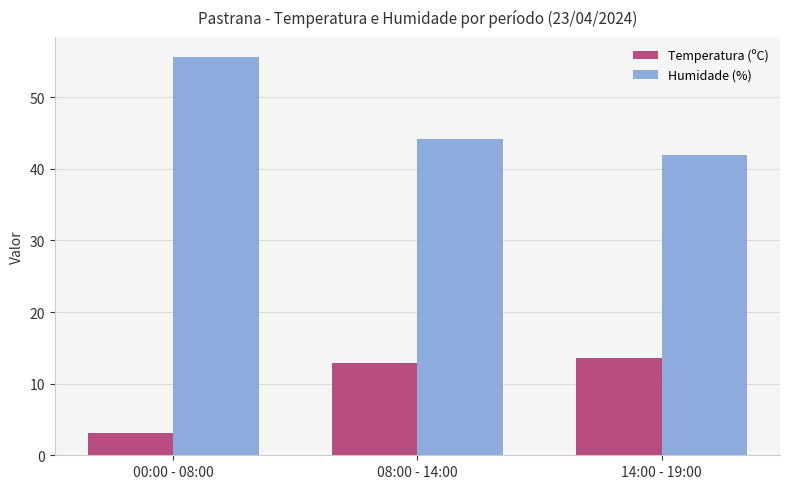

Reading left to right, what are all the values shown in this chart?

Temperatura (ºC): 3.1	12.9	13.6
Humidade (%): 55.6	44.2	42.0